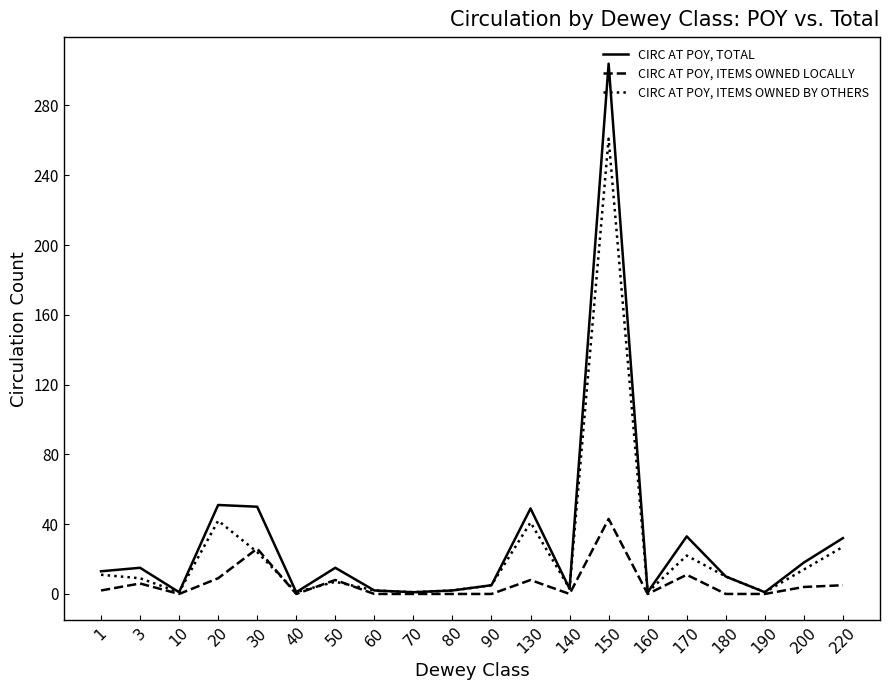

What is the highest value of the CIRC AT POY, ITEMS OWNED BY OTHERS series?

261